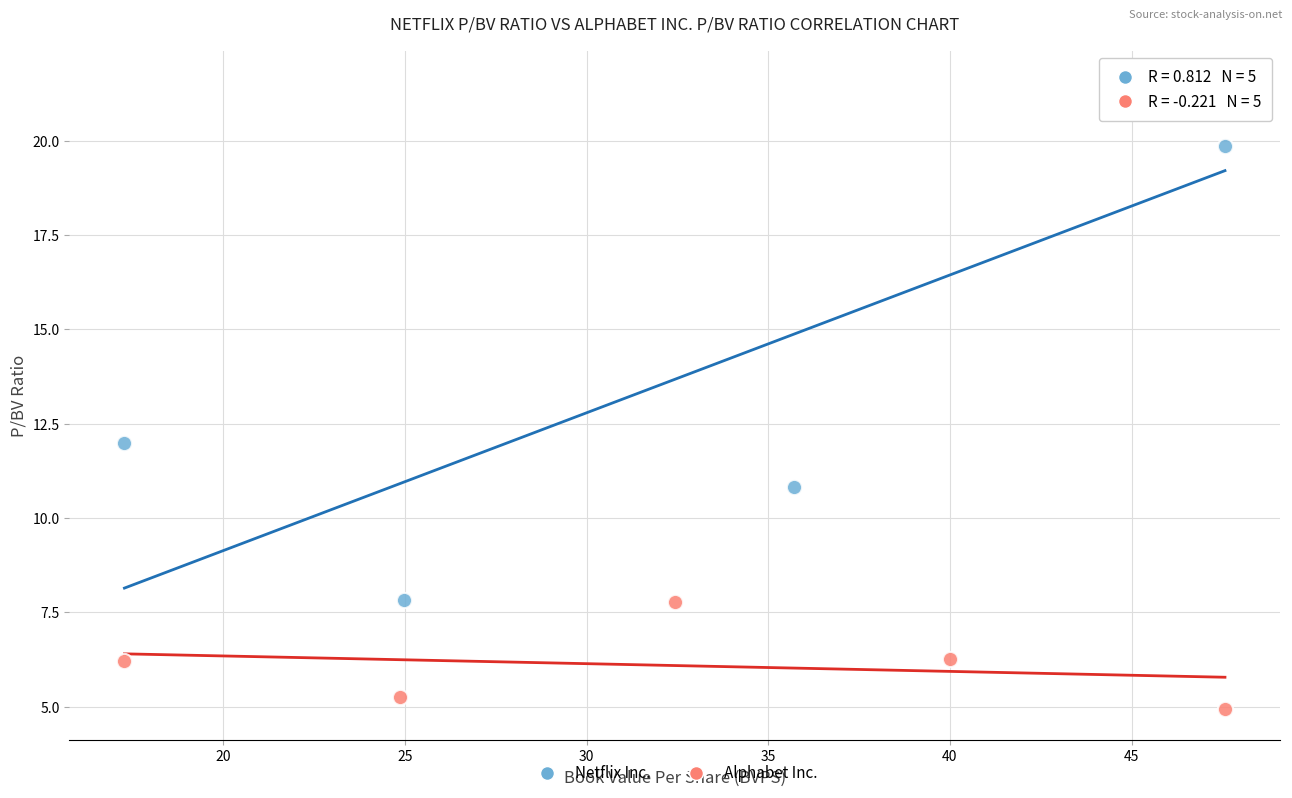

Which series has the widest spread of Y values?

Netflix Inc.